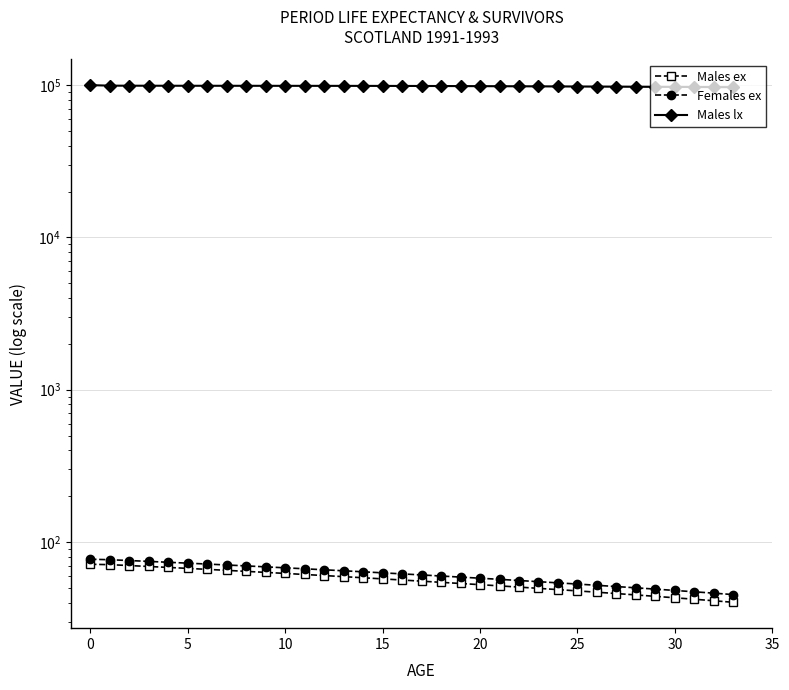

Is it true that Males ex equals 102.4 at 8?

False